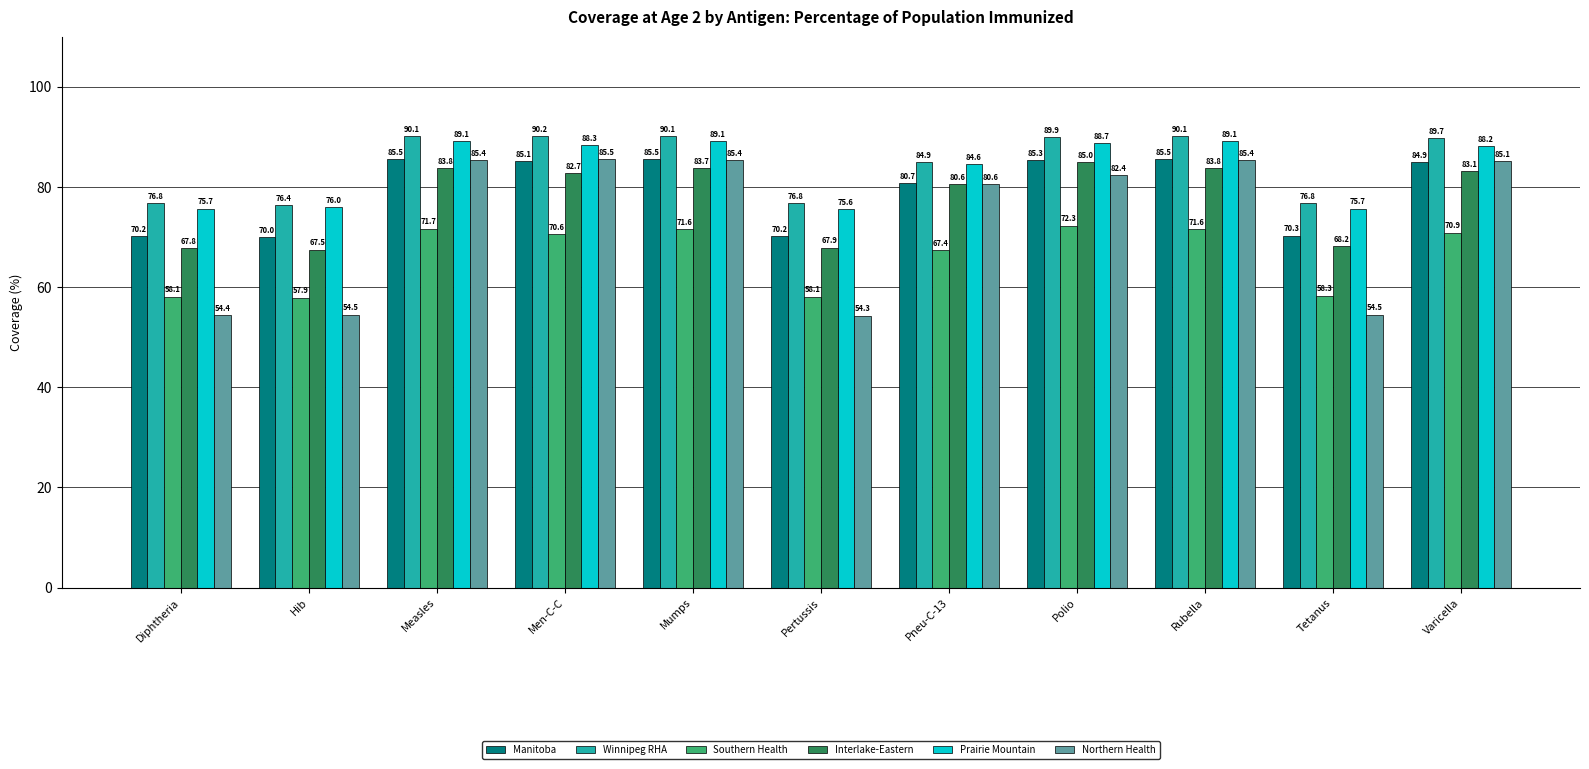

Reading left to right, what are all the values shown in this chart?

Manitoba: Diphtheria=70.2	Hib=70.0	Measles=85.5	Men-C-C=85.1	Mumps=85.5	Pertussis=70.2	Pneu-C-13=80.7	Polio=85.3	Rubella=85.5	Tetanus=70.3	Varicella=84.9
Winnipeg RHA: Diphtheria=76.8	Hib=76.4	Measles=90.1	Men-C-C=90.2	Mumps=90.1	Pertussis=76.8	Pneu-C-13=84.9	Polio=89.9	Rubella=90.1	Tetanus=76.8	Varicella=89.7
Southern Health: Diphtheria=58.1	Hib=57.9	Measles=71.7	Men-C-C=70.6	Mumps=71.6	Pertussis=58.1	Pneu-C-13=67.4	Polio=72.3	Rubella=71.6	Tetanus=58.3	Varicella=70.9
Interlake-Eastern: Diphtheria=67.8	Hib=67.5	Measles=83.8	Men-C-C=82.7	Mumps=83.7	Pertussis=67.9	Pneu-C-13=80.6	Polio=85.0	Rubella=83.8	Tetanus=68.2	Varicella=83.1
Prairie Mountain: Diphtheria=75.7	Hib=76.0	Measles=89.1	Men-C-C=88.3	Mumps=89.1	Pertussis=75.6	Pneu-C-13=84.6	Polio=88.7	Rubella=89.1	Tetanus=75.7	Varicella=88.2
Northern Health: Diphtheria=54.4	Hib=54.5	Measles=85.4	Men-C-C=85.5	Mumps=85.4	Pertussis=54.3	Pneu-C-13=80.6	Polio=82.4	Rubella=85.4	Tetanus=54.5	Varicella=85.1